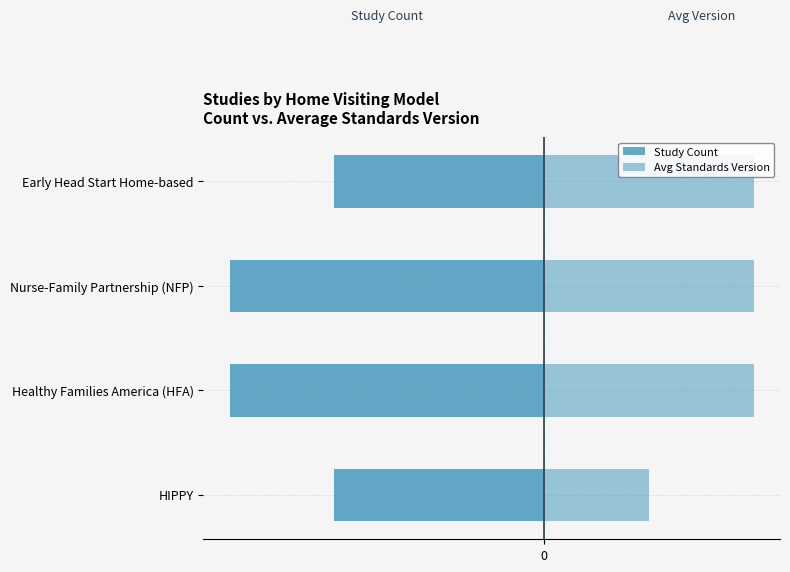

What is the difference between the maximum and minimum values in the Study Count series?

1